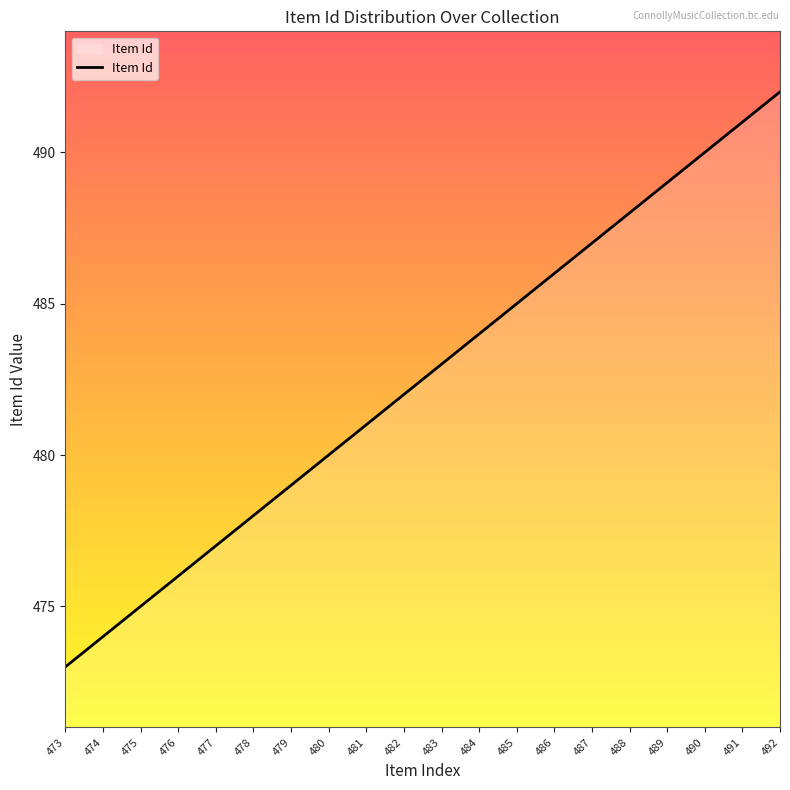

List the labels in order of value, smallest first.

473, 474, 475, 476, 477, 478, 479, 480, 481, 482, 483, 484, 485, 486, 487, 488, 489, 490, 491, 492